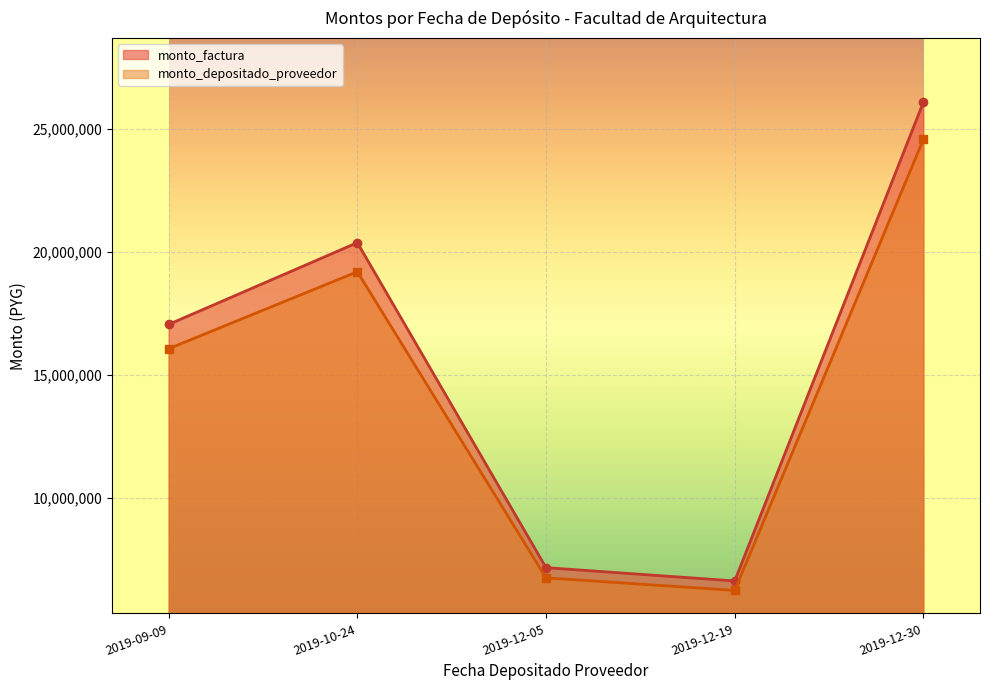

What is the difference between the maximum and minimum values in the monto_factura series?

19470500